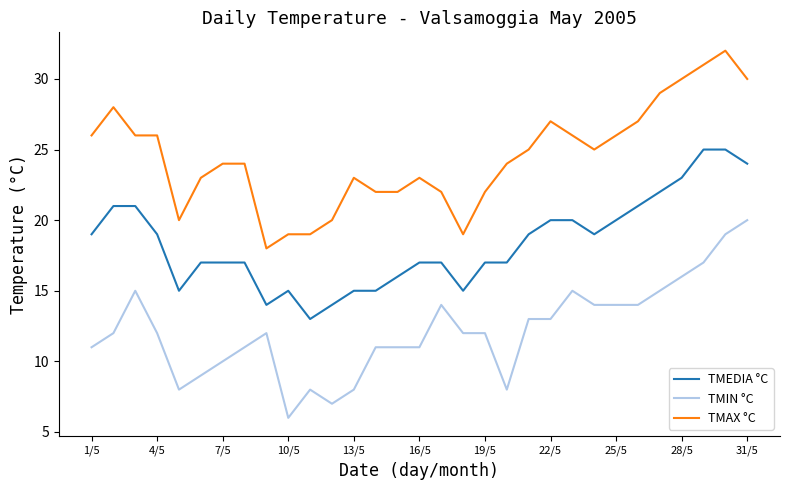

List the series in order of their peak value, highest first.

TMAX °C, TMEDIA °C, TMIN °C